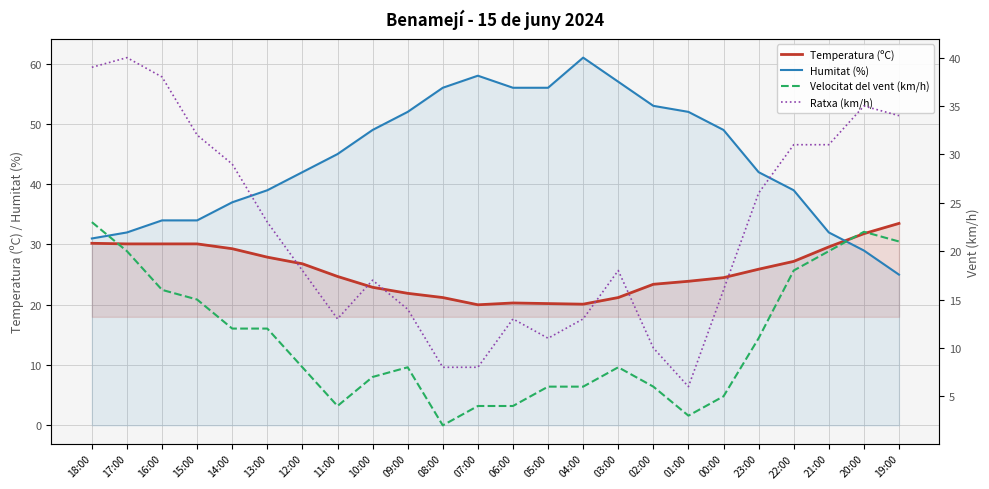

Reading left to right, extract all data points from this chart.

Temperatura (ºC): 30.2	30.1	30.1	30.1	29.3	27.9	26.8	24.7	22.9	21.9	21.2	20.0	20.3	20.2	20.1	21.2	23.4	23.9	24.5	25.9	27.2	29.6	31.8	33.5
Humitat (%): 31.0	32.0	34.0	34.0	37.0	39.0	42.0	45.0	49.0	52.0	56.0	58.0	56.0	56.0	61.0	57.0	53.0	52.0	49.0	42.0	39.0	32.0	29.0	25.0
Velocitat del vent (km/h): 23.0	20.0	16.0	15.0	12.0	12.0	8.0	4.0	7.0	8.0	2.0	4.0	4.0	6.0	6.0	8.0	6.0	3.0	5.0	11.0	18.0	20.0	22.0	21.0
Ratxa (km/h): 39.0	40.0	38.0	32.0	29.0	23.0	18.0	13.0	17.0	14.0	8.0	8.0	13.0	11.0	13.0	18.0	10.0	6.0	16.0	26.0	31.0	31.0	35.0	34.0